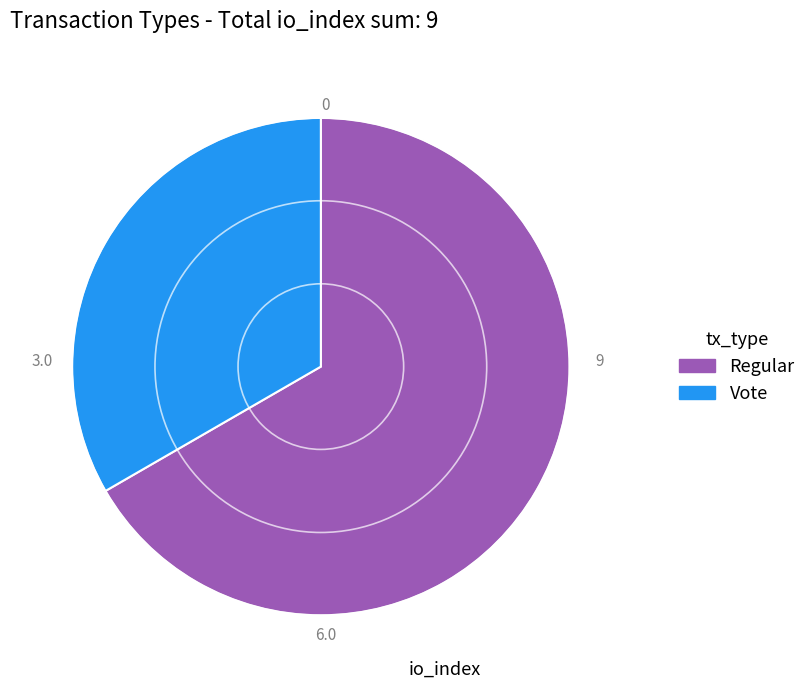

What is the ratio of the value at Vote to the value at Regular?

0.5